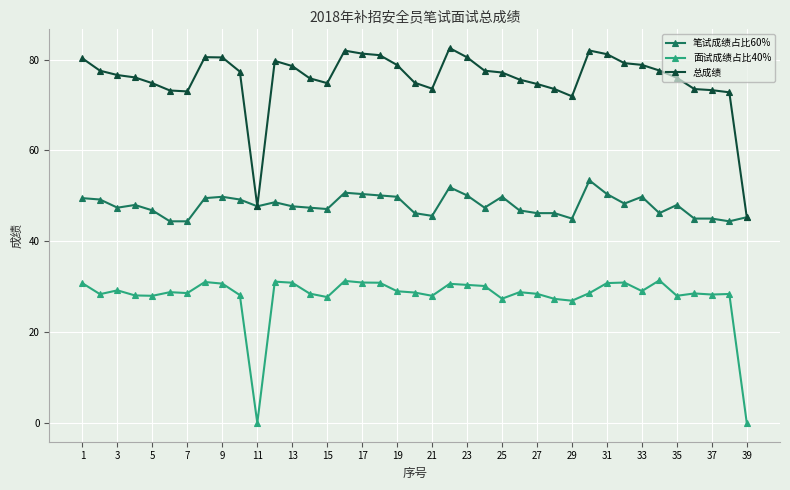

True or false: 面试成绩占比40% and 笔试成绩占比60% intersect in this chart.

False